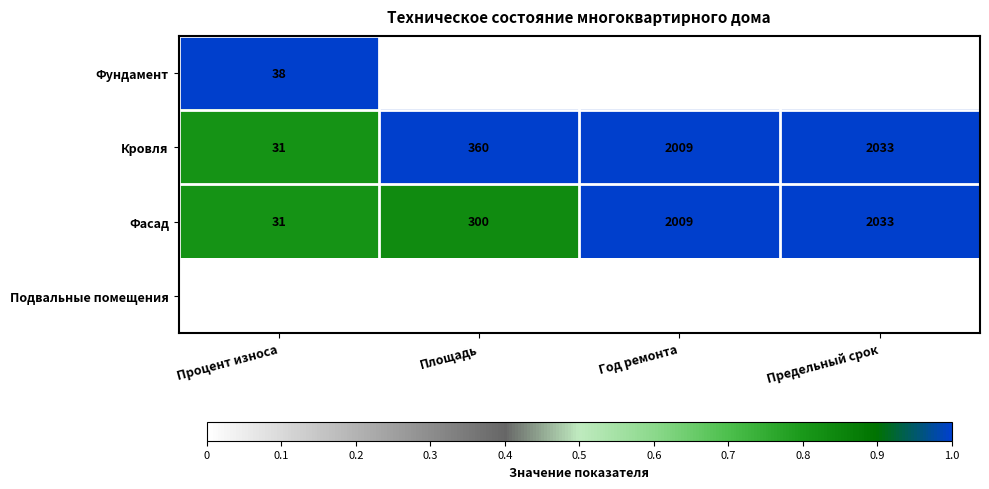

What is the spread (max minus min) of values at Площадь?

360